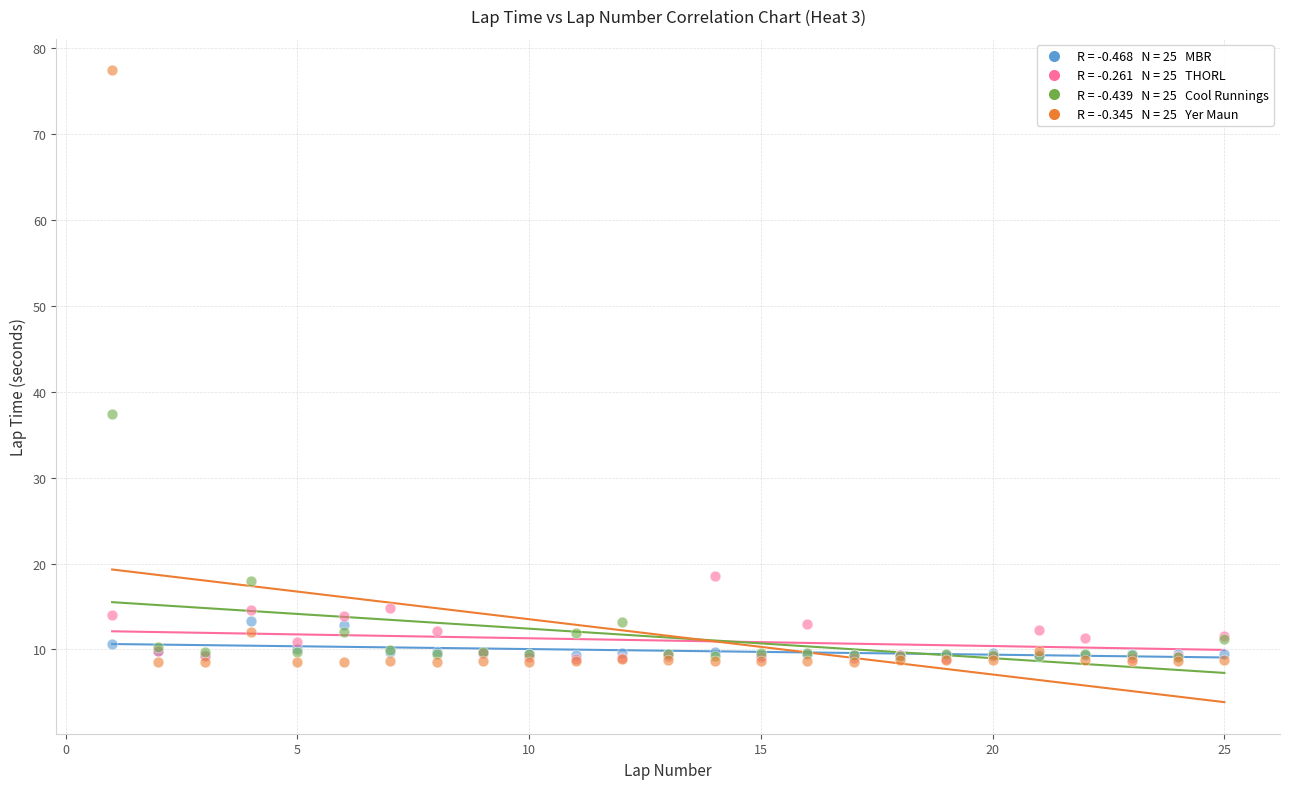

Across all series, what Y value is closest to 42?

37.4